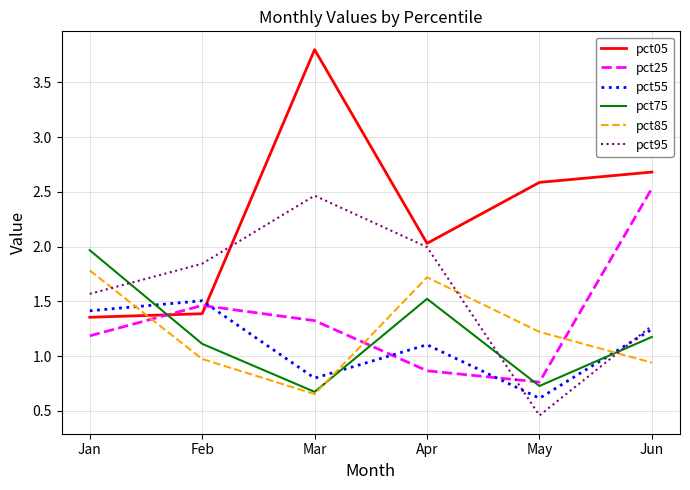

List the labels in order of pct25 value, smallest first.

May, Apr, Jan, Mar, Feb, Jun